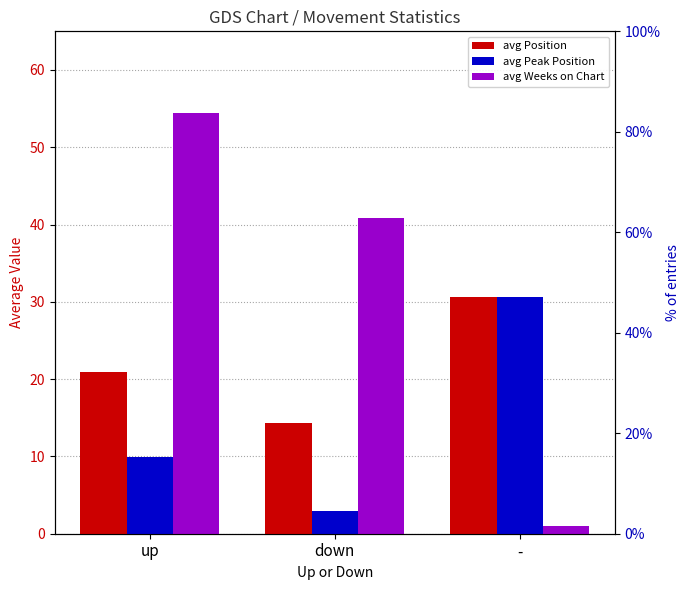

What is the minimum value shown in the chart?

1.0